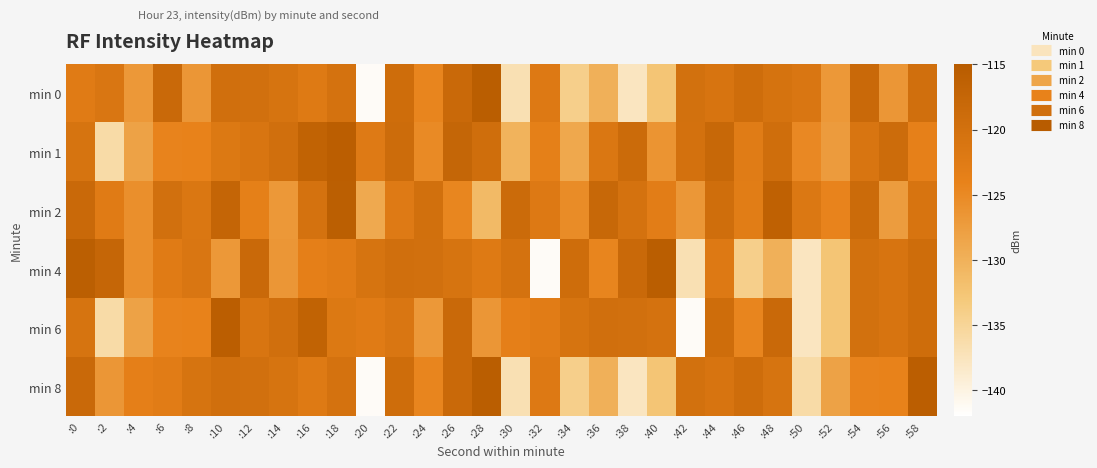

What is the difference between the highest and lowest values at :4?

4.7